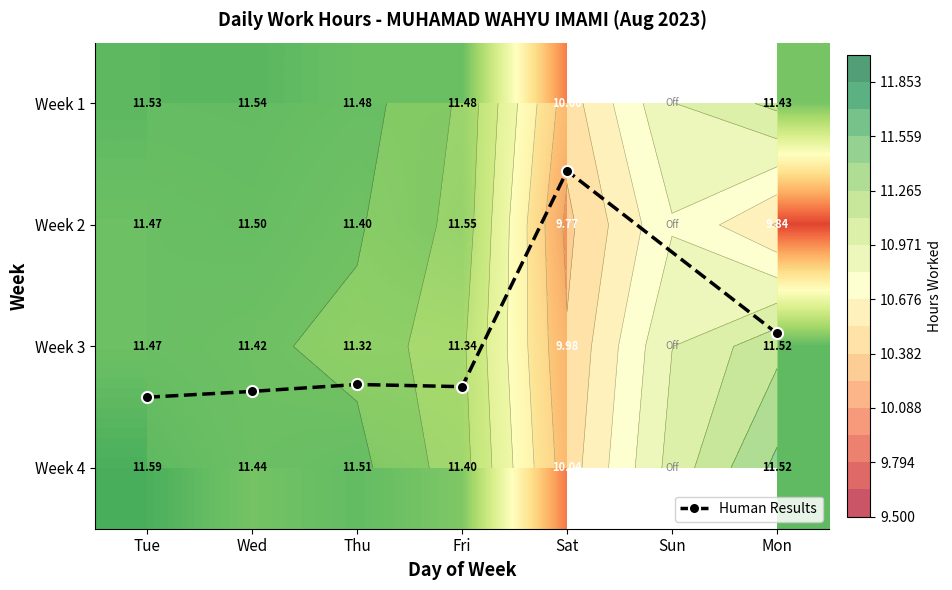

Where does the Week 3 series first go above 11?

Tue